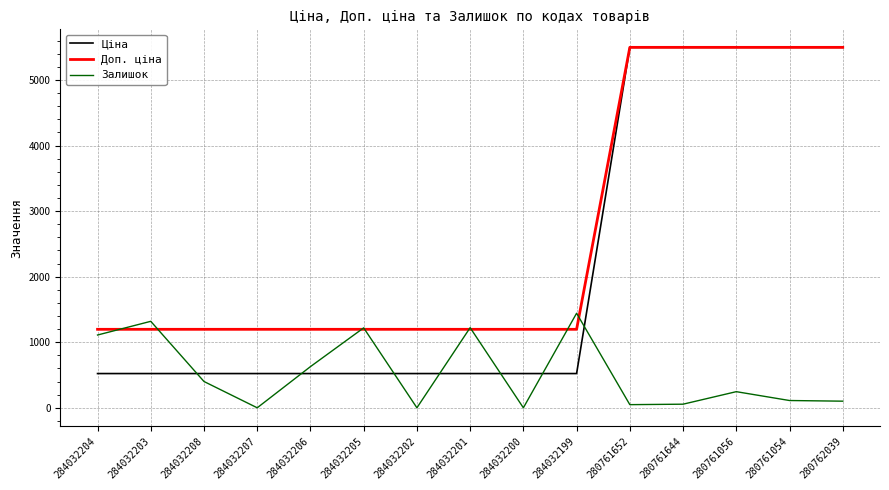

What is the highest value of the Залишок series?

1442.0